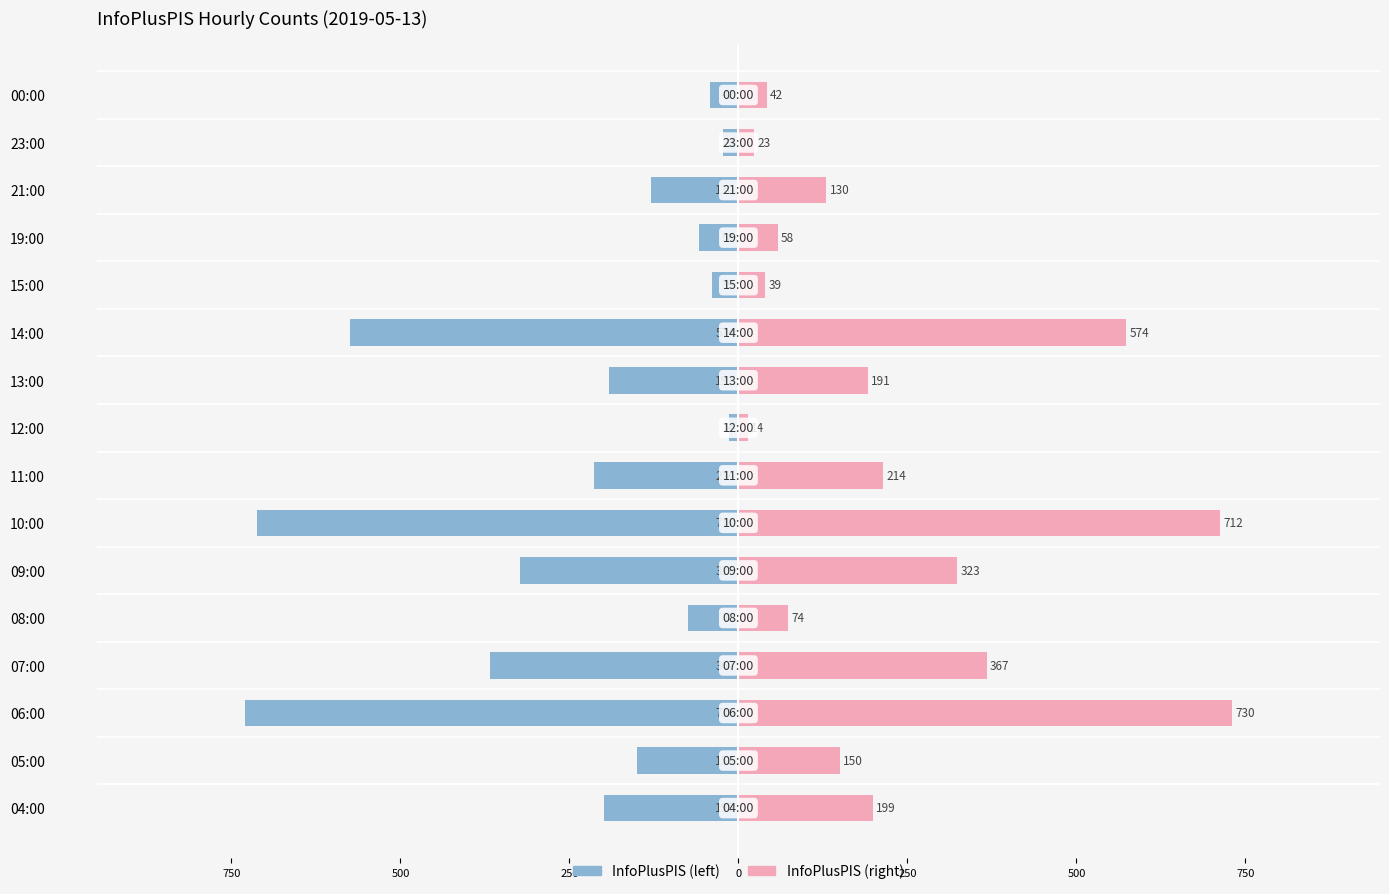

Rank the series at 13:00 from lowest to highest value.

InfoPlusPIS, InfoPlusPIS (right)